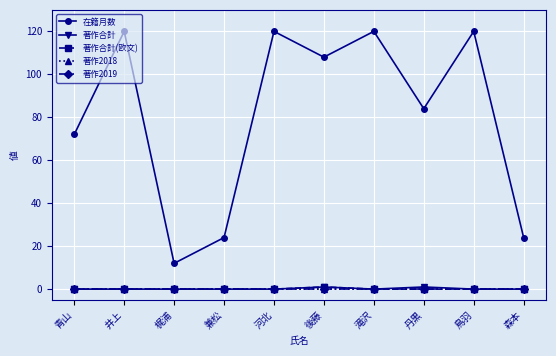

Reading left to right, extract all data points from this chart.

在籍月数: 青山=72	井上=120	梶浦=12	兼松=24	河北=120	後藤=108	滝沢=120	丹黒=84	鳥羽=120	森本=24
著作合計: 青山=0	井上=0	梶浦=0	兼松=0	河北=0	後藤=1	滝沢=0	丹黒=1	鳥羽=0	森本=0
著作合計(欧文): 青山=0	井上=0	梶浦=0	兼松=0	河北=0	後藤=1	滝沢=0	丹黒=0	鳥羽=0	森本=0
著作2018: 青山=0	井上=0	梶浦=0	兼松=0	河北=0	後藤=0	滝沢=0	丹黒=0	鳥羽=0	森本=0
著作2019: 青山=0	井上=0	梶浦=0	兼松=0	河北=0	後藤=0	滝沢=0	丹黒=0	鳥羽=0	森本=0